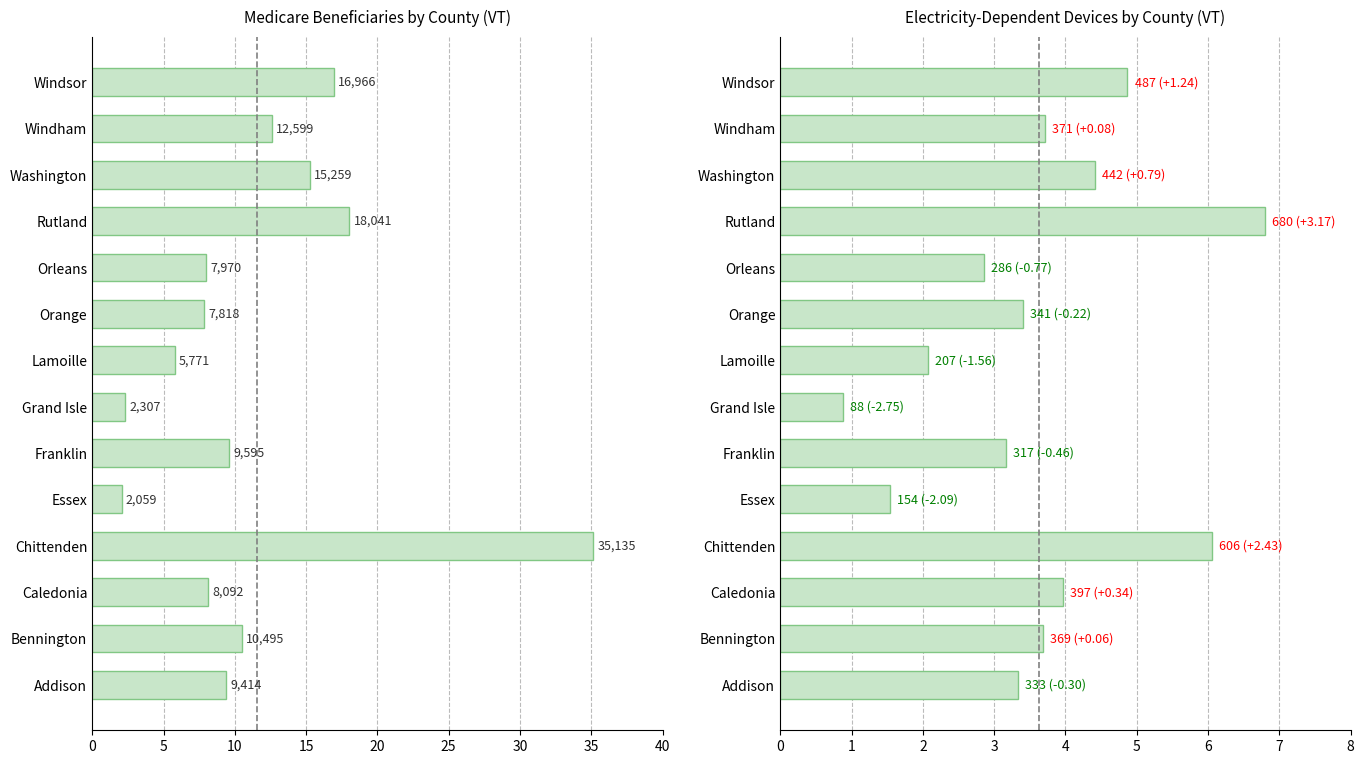

At how many categories does at least one series exceed 28?

1